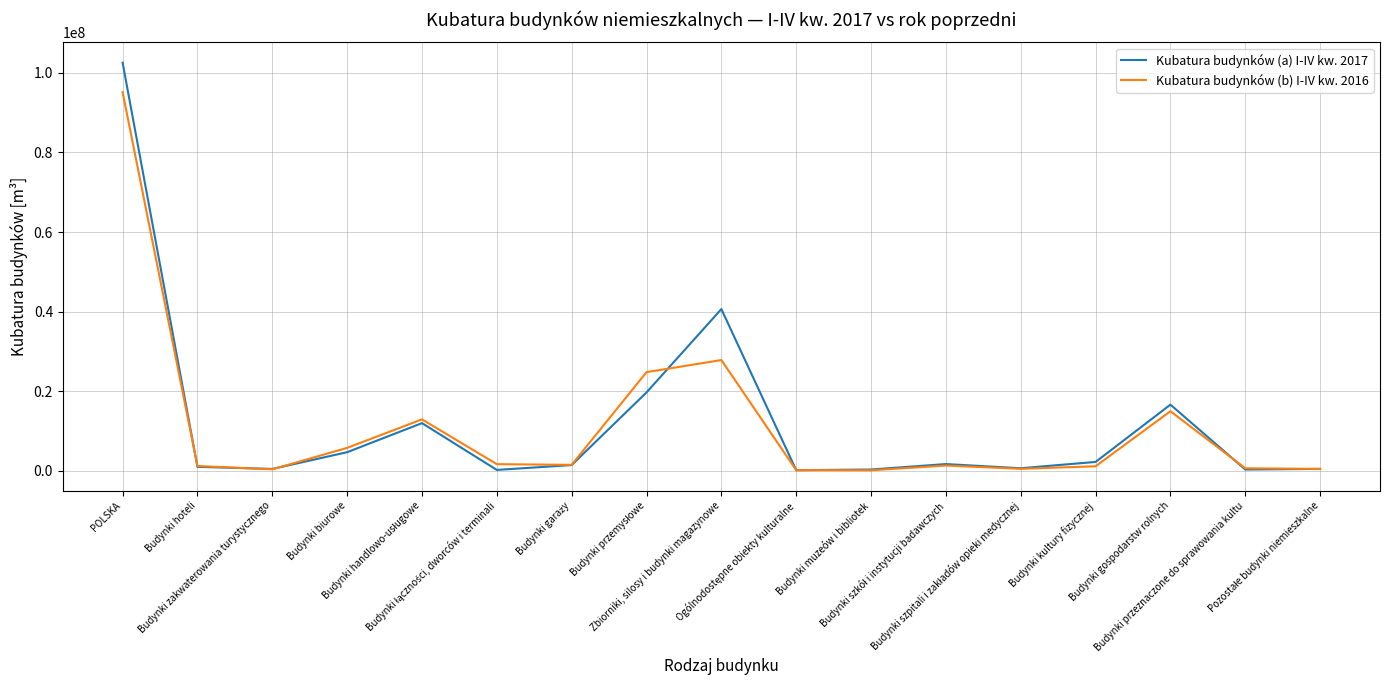

What is the difference between the Kubatura budynków (b) I-IV kw. 2016 values at Budynki biurowe and Budynki przeznaczone do sprawowania kultu?

5123618